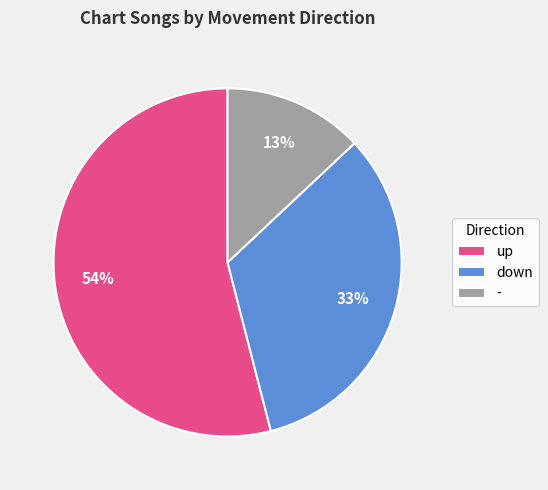

To the nearest percent, what is the difference between the largest and smallest slice percentages?

41%